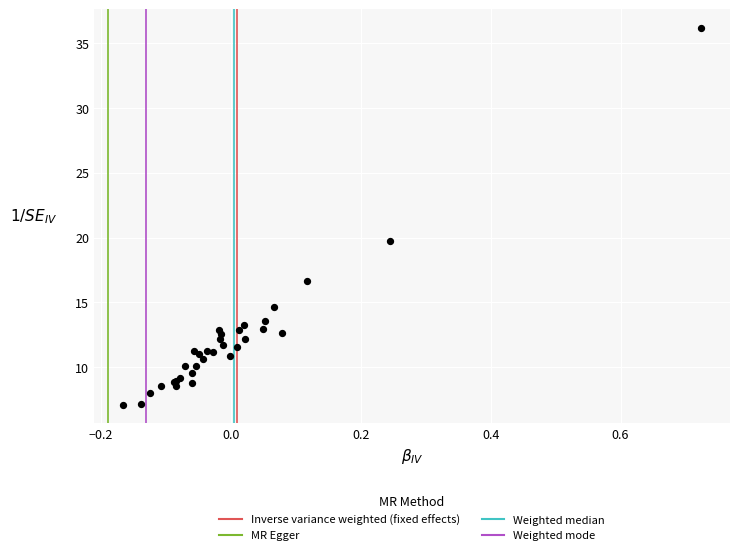

What Y value in the scatter plot is closest to 21?

19.7